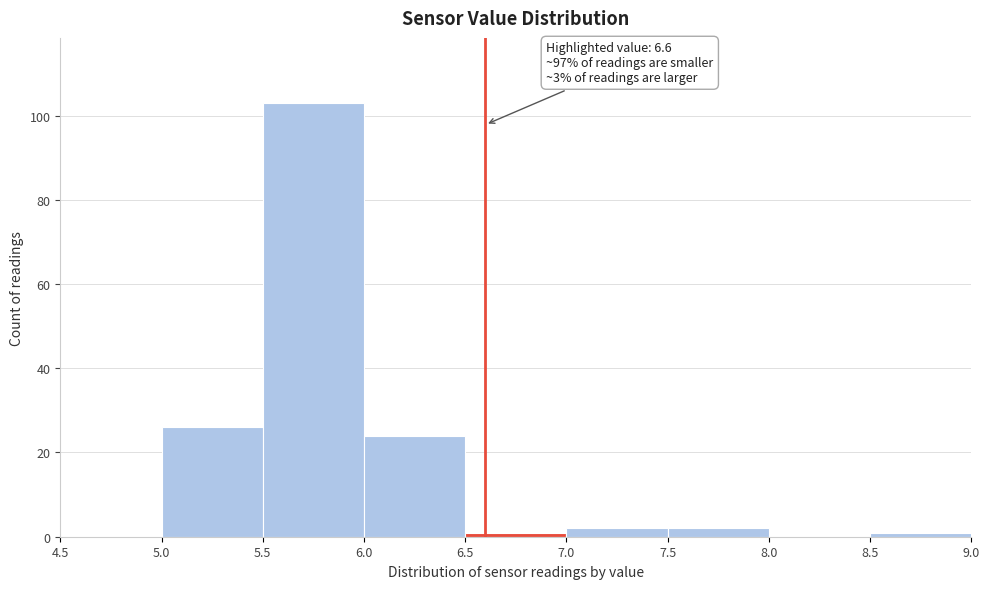

Which range on the x-axis has the tallest bar?

5.5 to 6.0